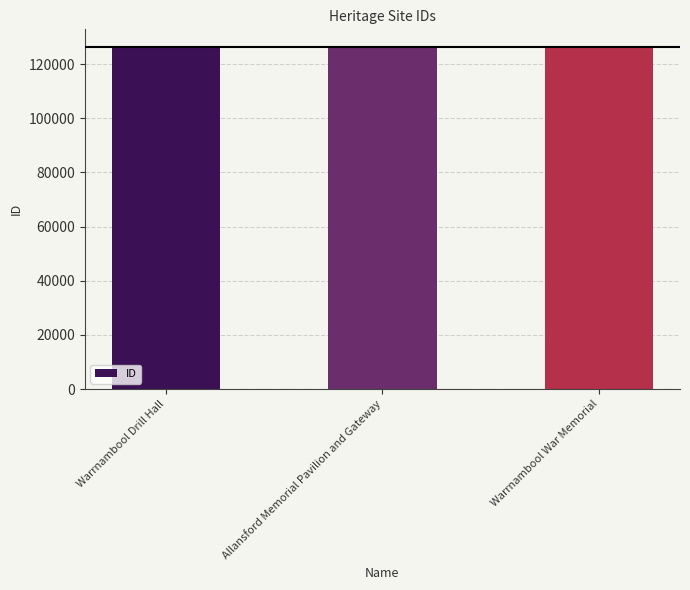

Read the value at Allansford Memorial Pavilion and Gateway.

126408